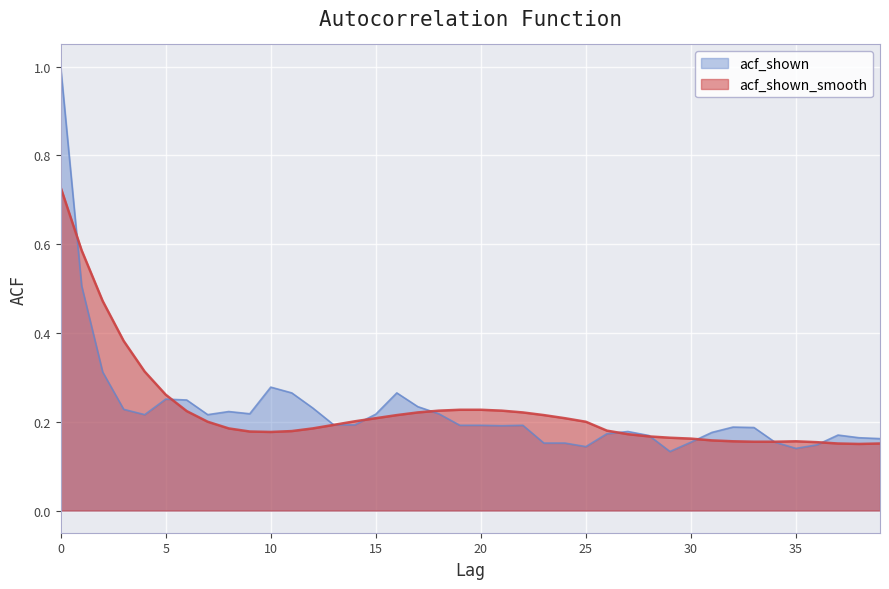

Rank the series at 33 from highest to lowest value.

acf_shown, acf_shown_smooth